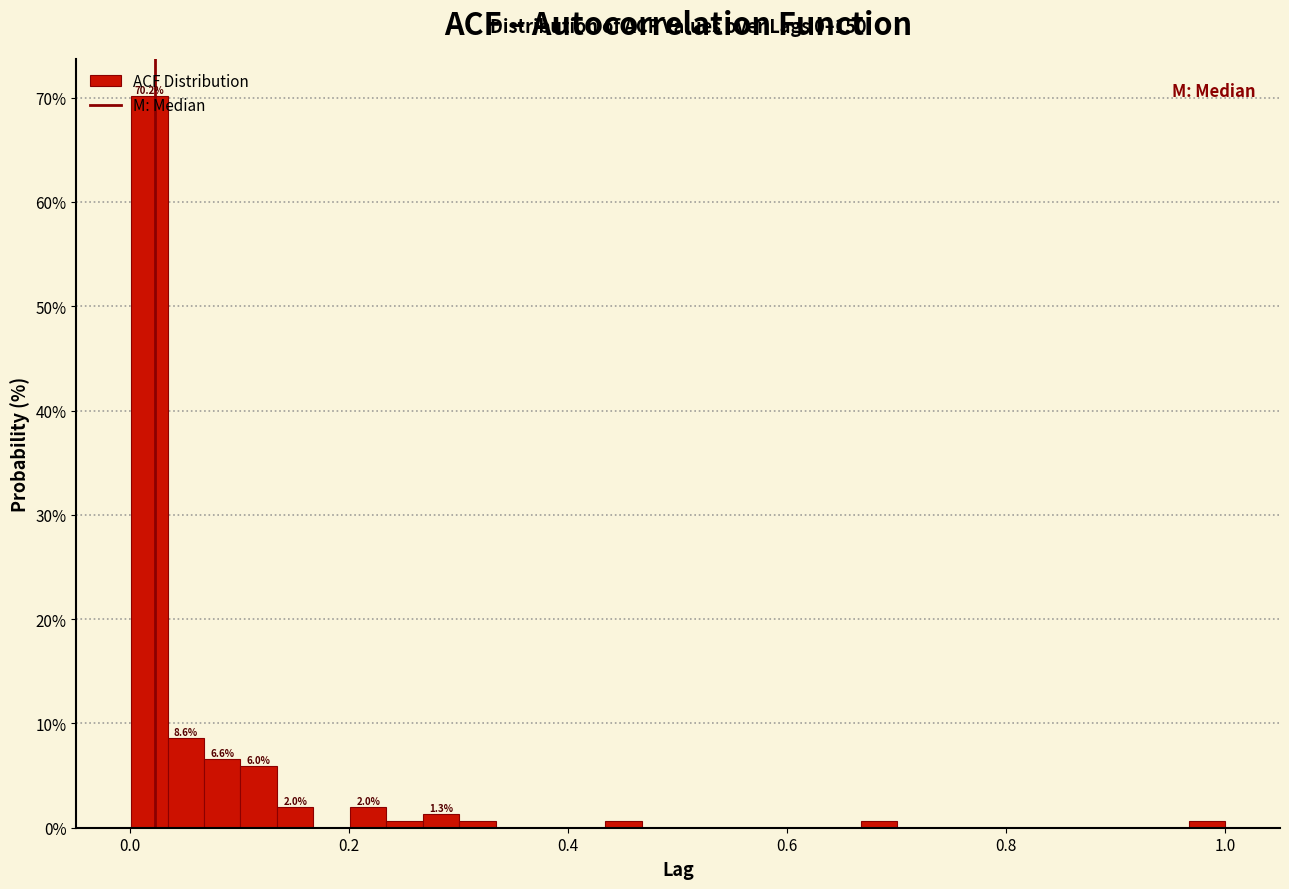

Around what value on the x-axis is the tallest bar? Give the approximate position of its centre, as read against the axis.

0.02